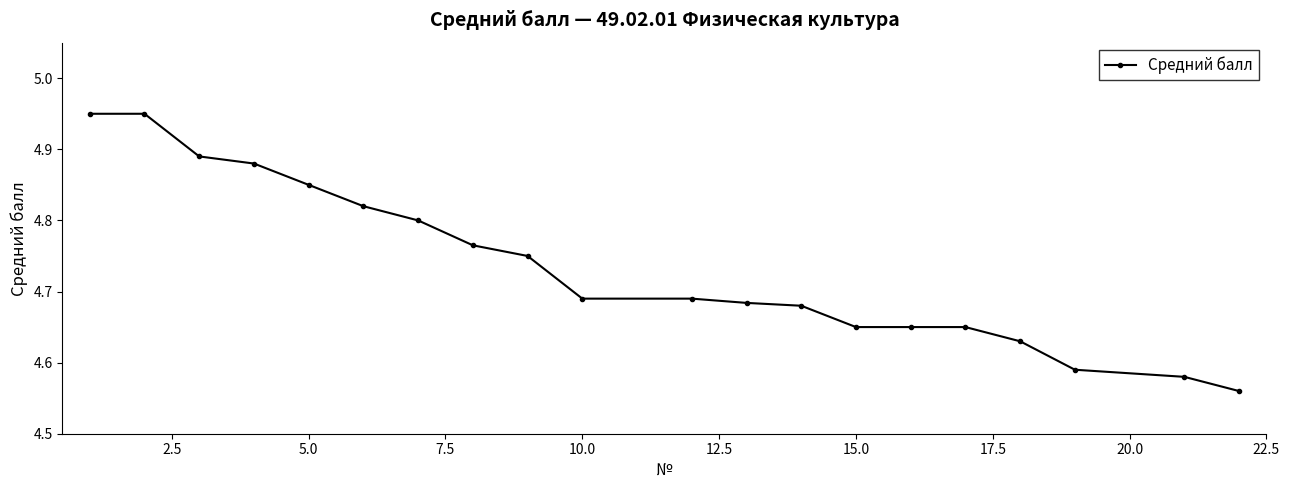

How many lines are shown in the chart?

1